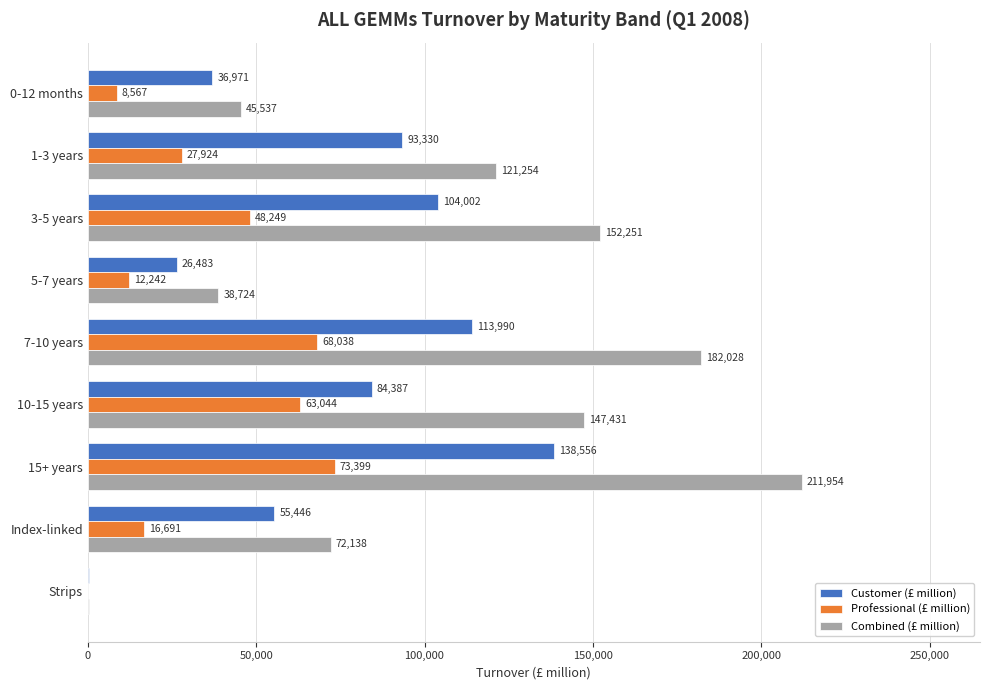

What is the maximum value shown in the chart?

211954.3